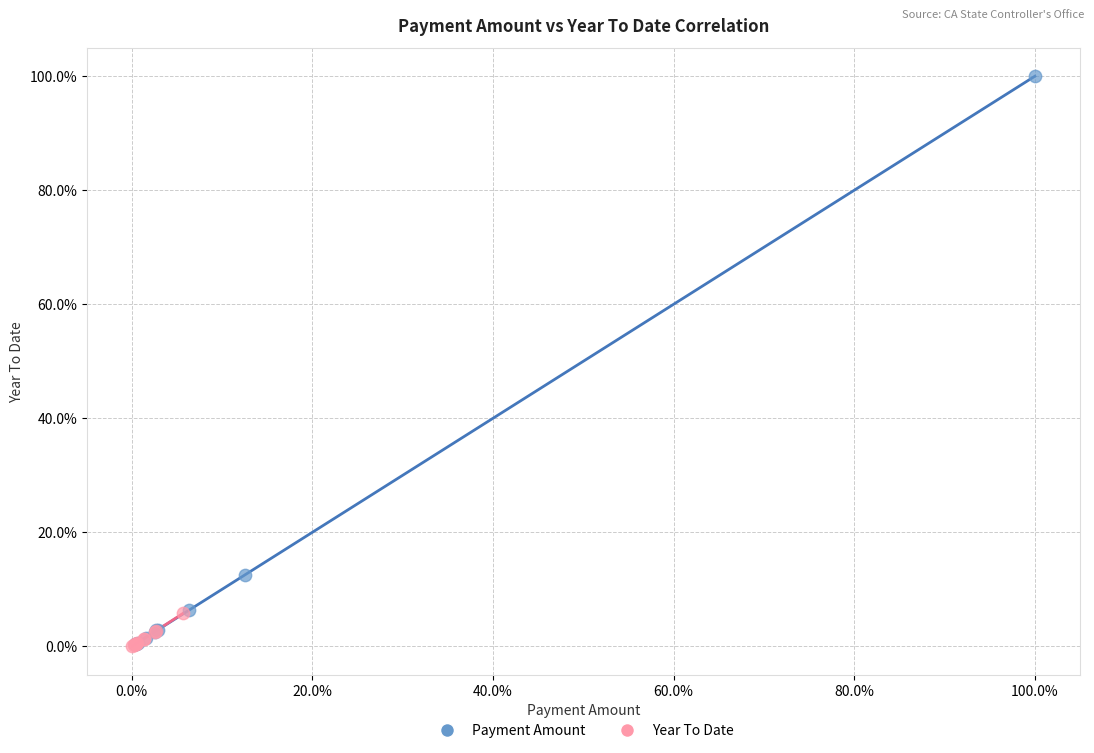

Which series has the widest spread of Y values?

Payment Amount